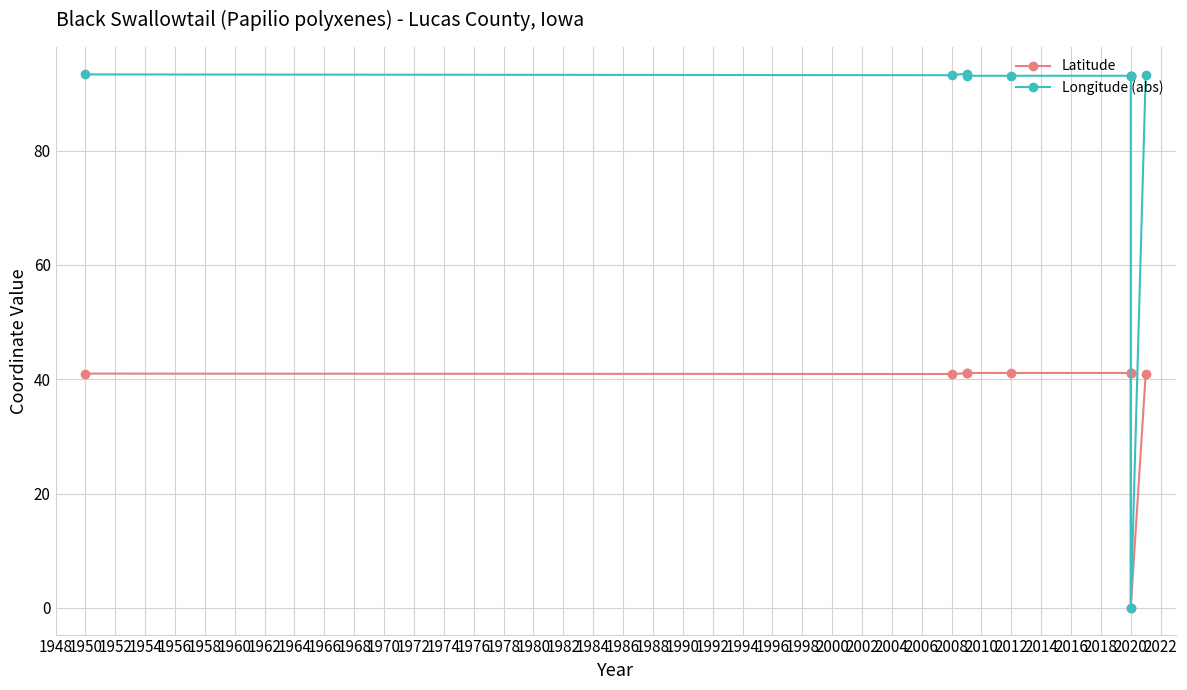

True or false: Longitude (abs) and Latitude intersect in this chart.

False